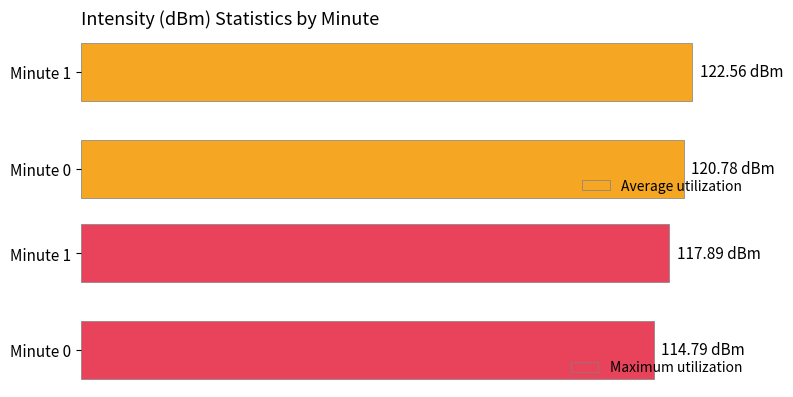

Is it true that Maximum utilization equals 44.2 at Minute 0?

False